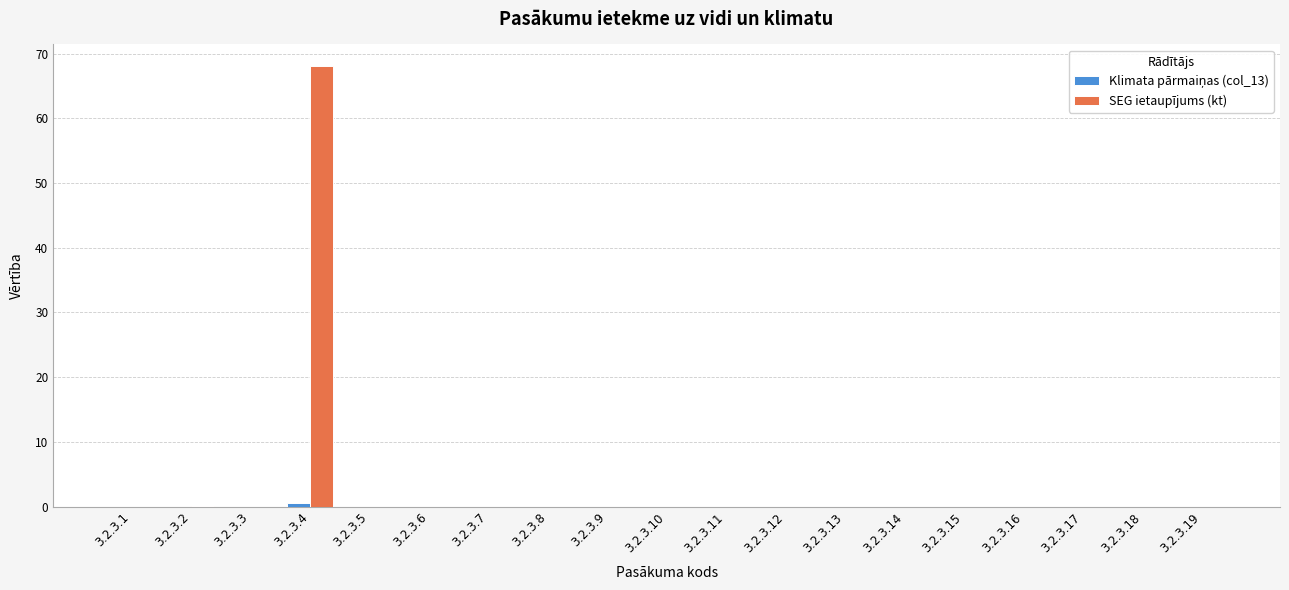

What is the highest value of the SEG ietaupījums (kt) series?

68.0